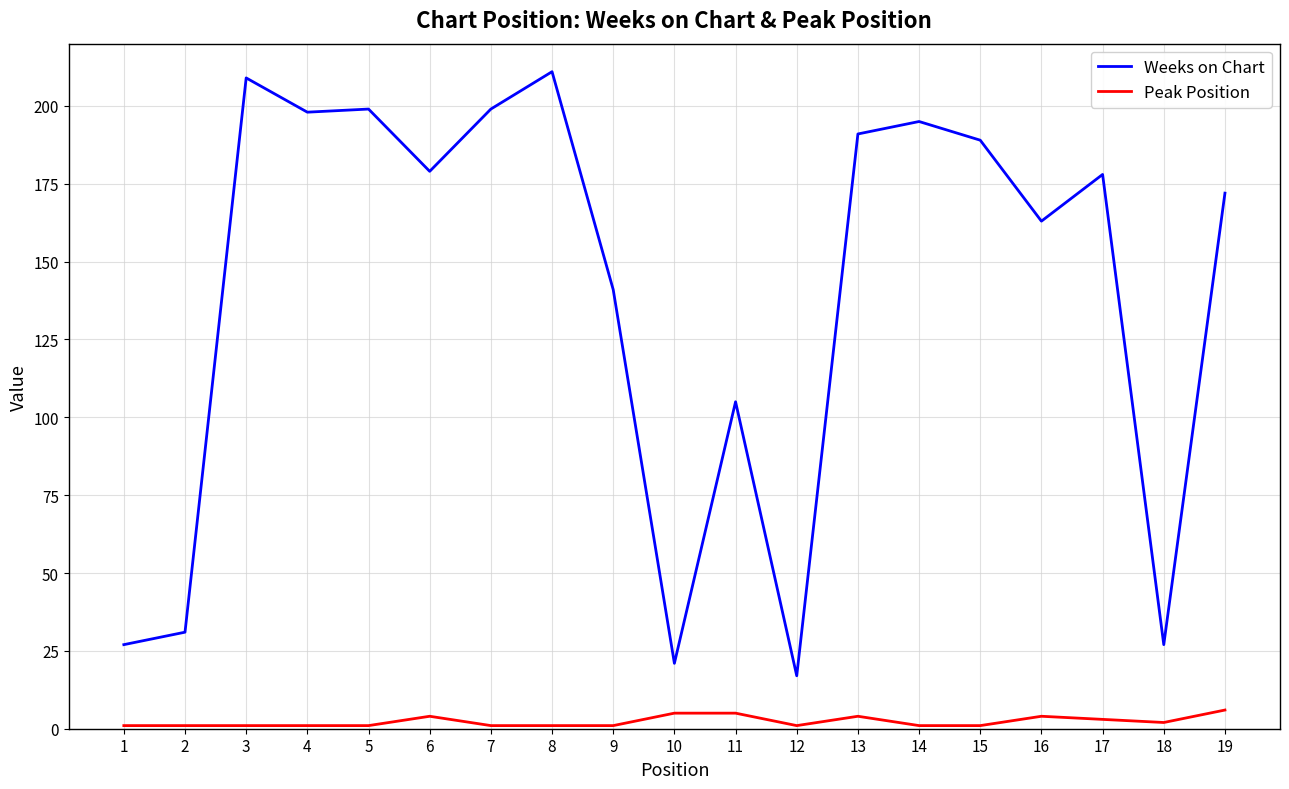

Is this an area chart (filled region under the line)?

No